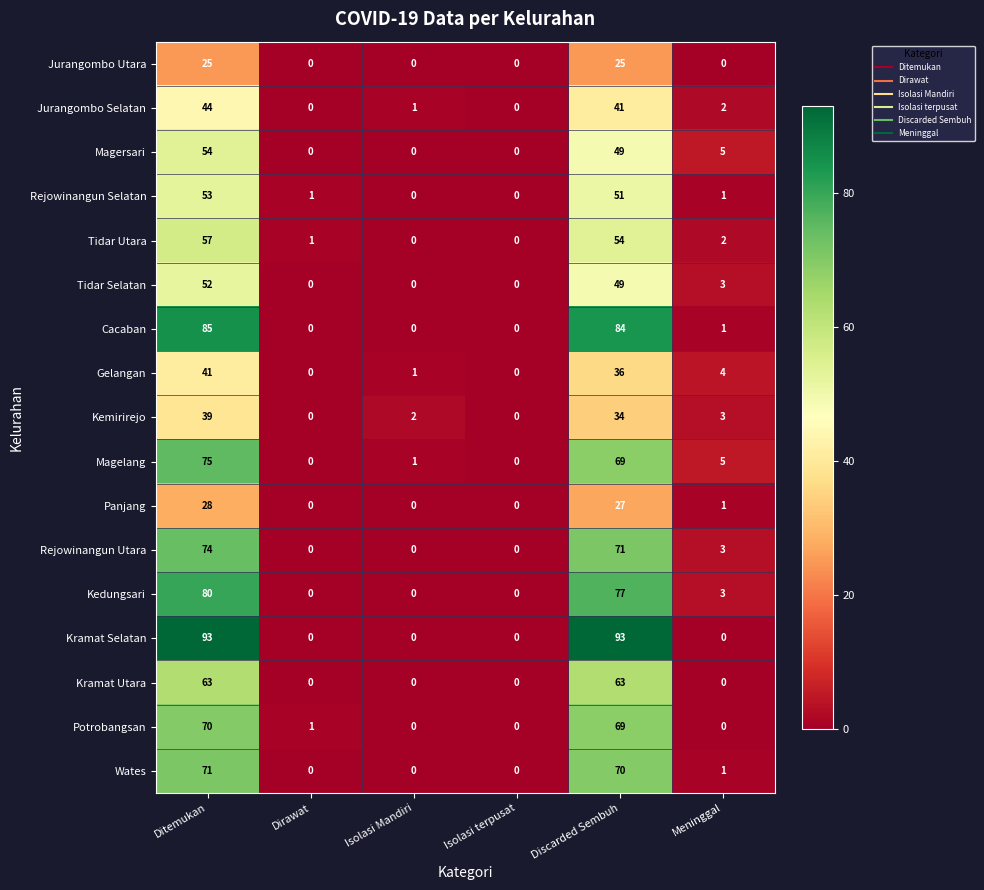

List the series in order of their peak value, highest first.

Kramat Selatan, Cacaban, Kedungsari, Magelang, Rejowinangun Utara, Wates, Potrobangsan, Kramat Utara, Tidar Utara, Magersari, Rejowinangun Selatan, Tidar Selatan, Jurangombo Selatan, Gelangan, Kemirirejo, Panjang, Jurangombo Utara